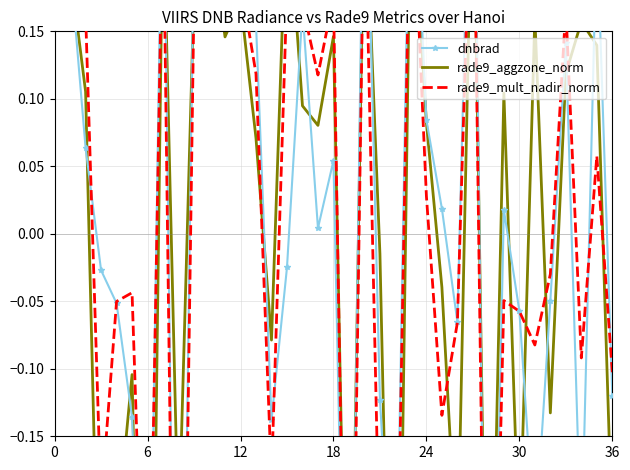

At which category does the chart reach its peak across all series?

27